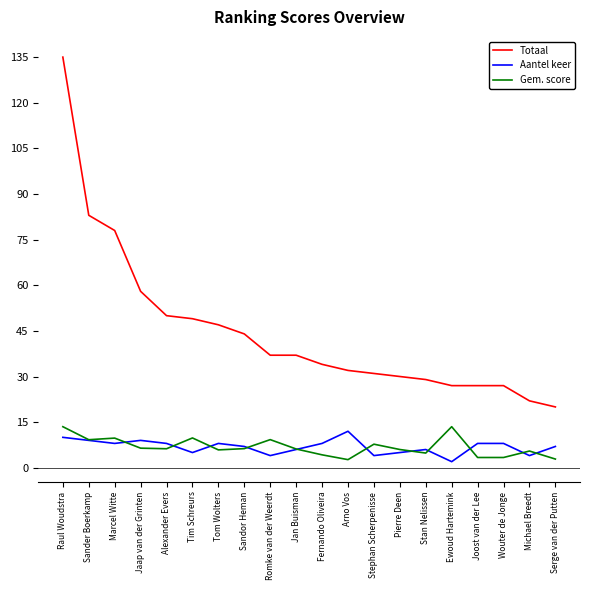

Is it true that Totaal equals 83.0 at Sander Boerkamp?

True